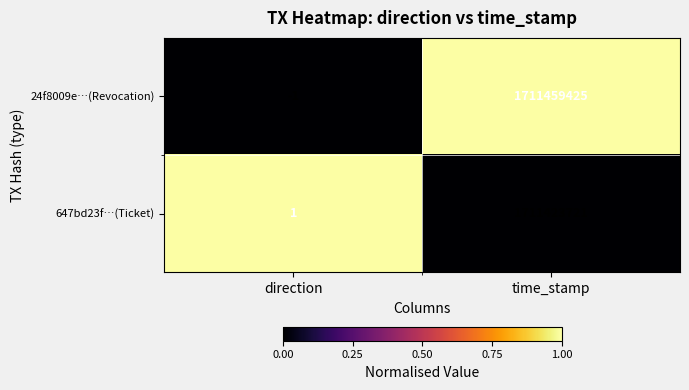

The value of 24f8009e…(Revocation) at time_stamp is 2517668794. True or false?

False